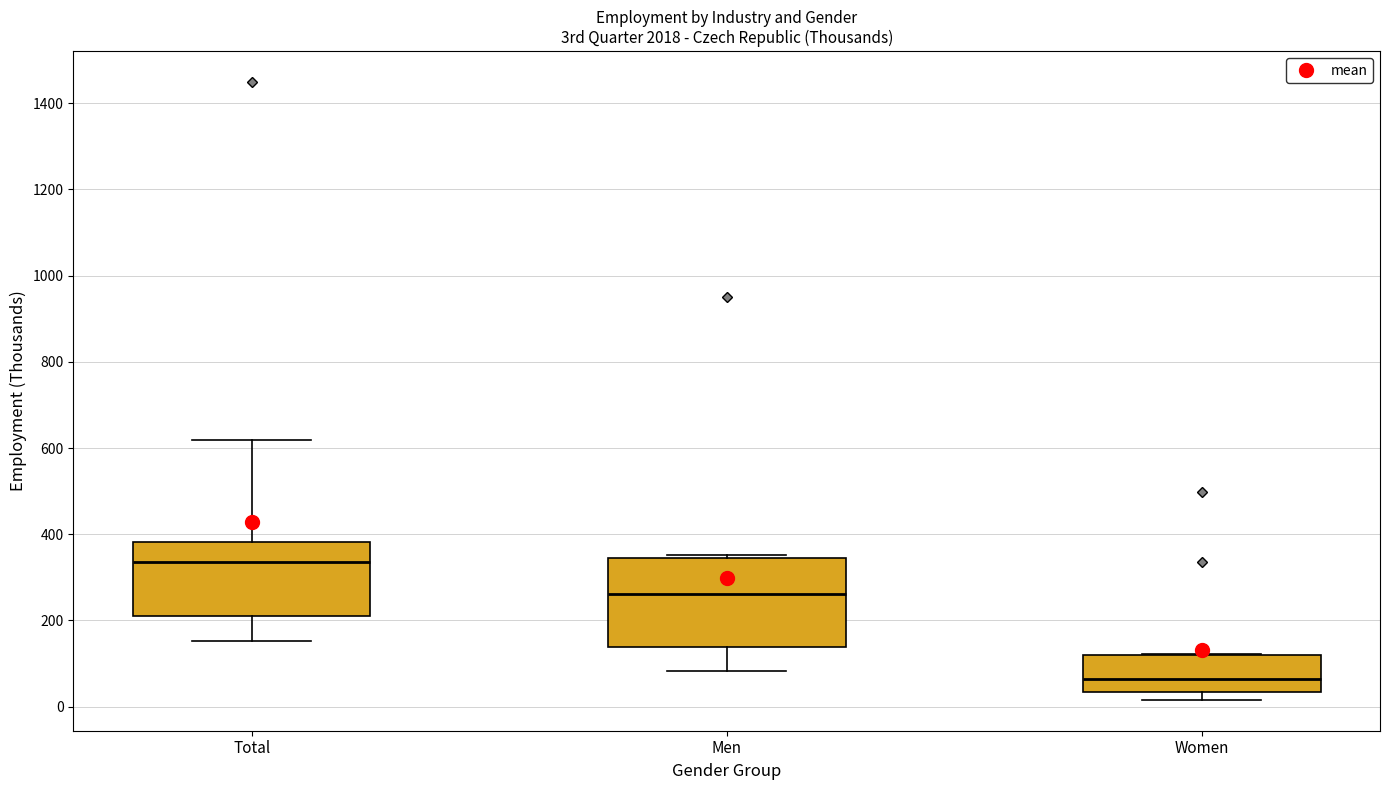

Reading left to right, read every box against the y-axis: the position of its median line, the range the box covers, and the ends of its whiskers. The values are not printed on the chart, so give them approximately, as read against the axis.

Total: median 340, box 220 to 380, whiskers 160 to 620
Men: median 260, box 140 to 340, whiskers 80 to 360
Women: median 60, box 40 to 120, whiskers 20 to 120